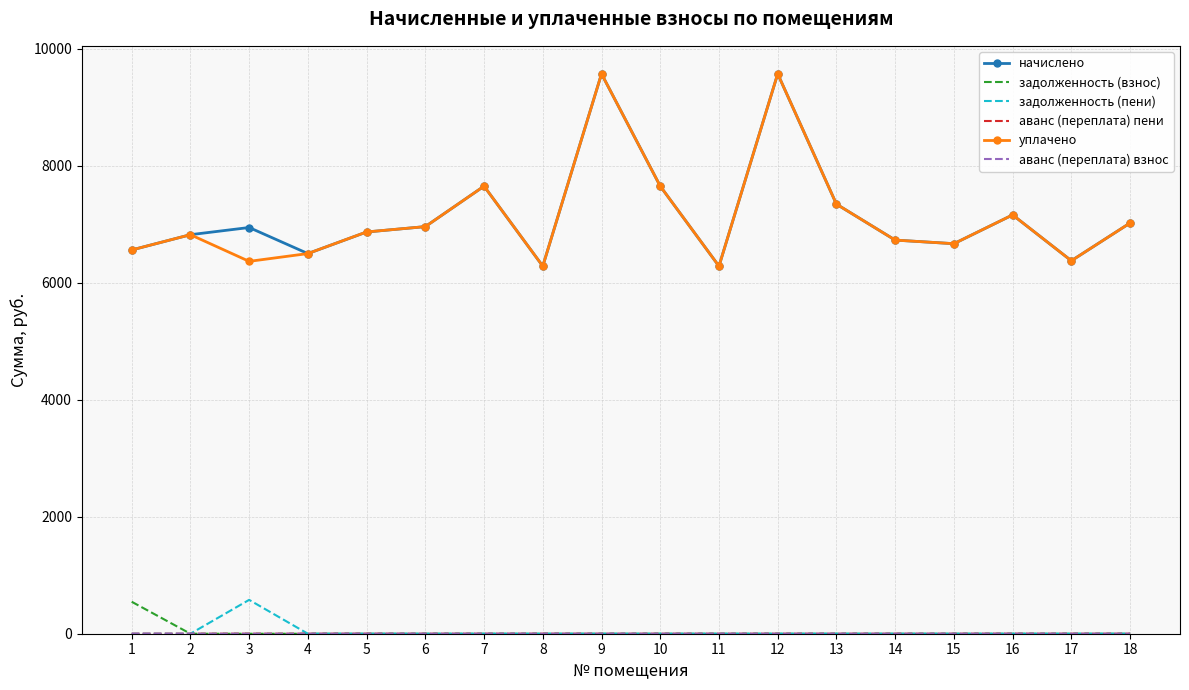

What is the total value across all series at 17?

12748.8